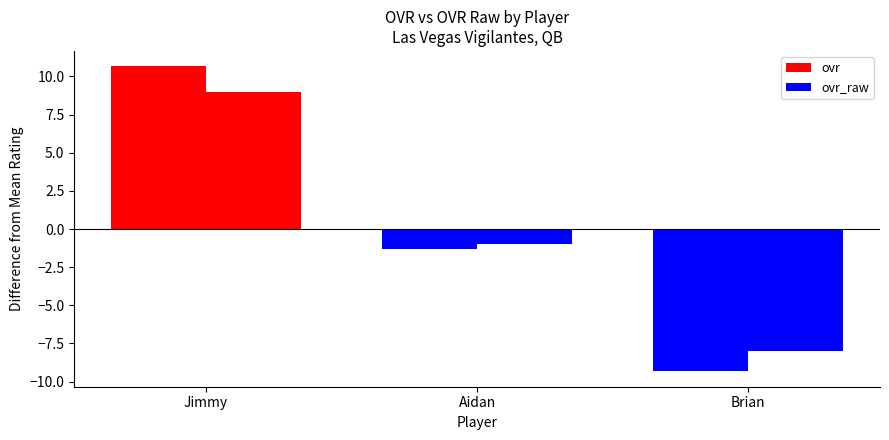

What position from the right is Aidan?

2